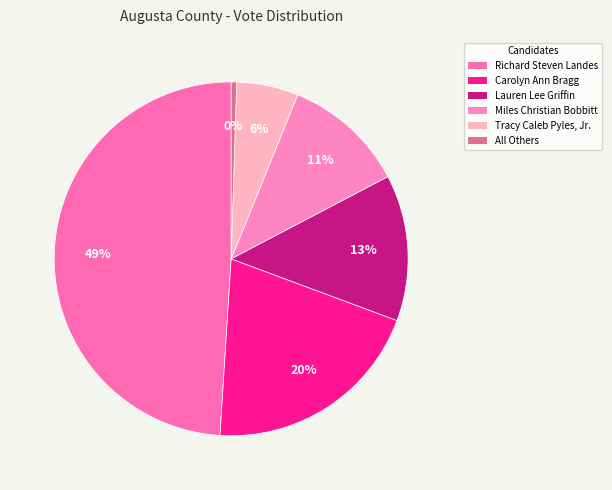

What portion of the pie excludes All Others?

99.5%